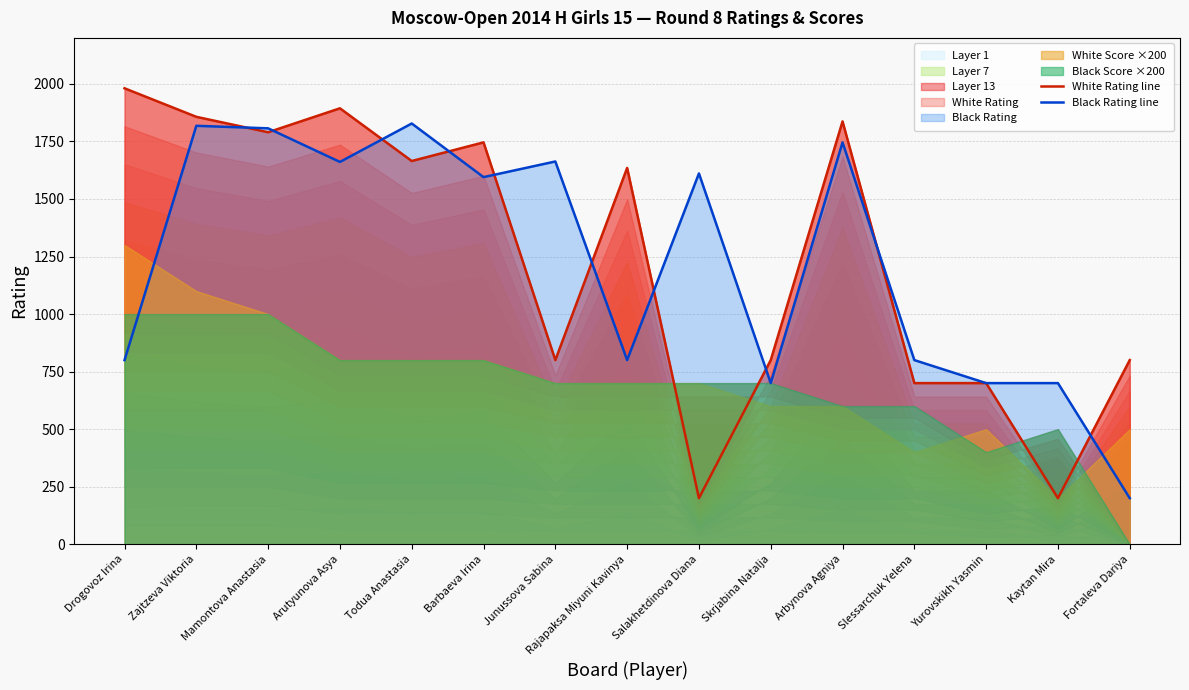

How many interior local valleys does the Black Rating line series have?

4